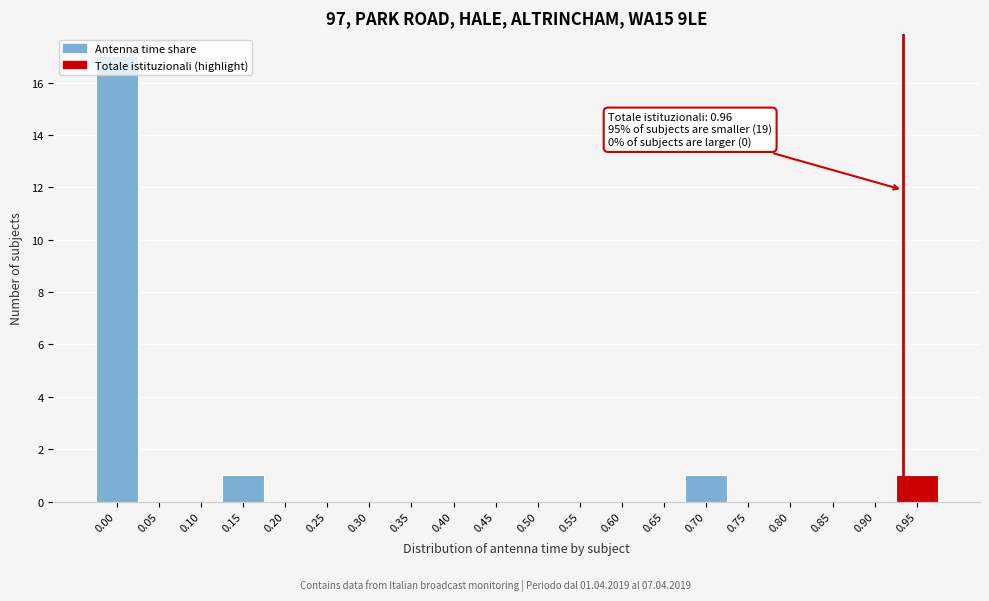

What is the change in value from 0.50 to 0.95?

+1